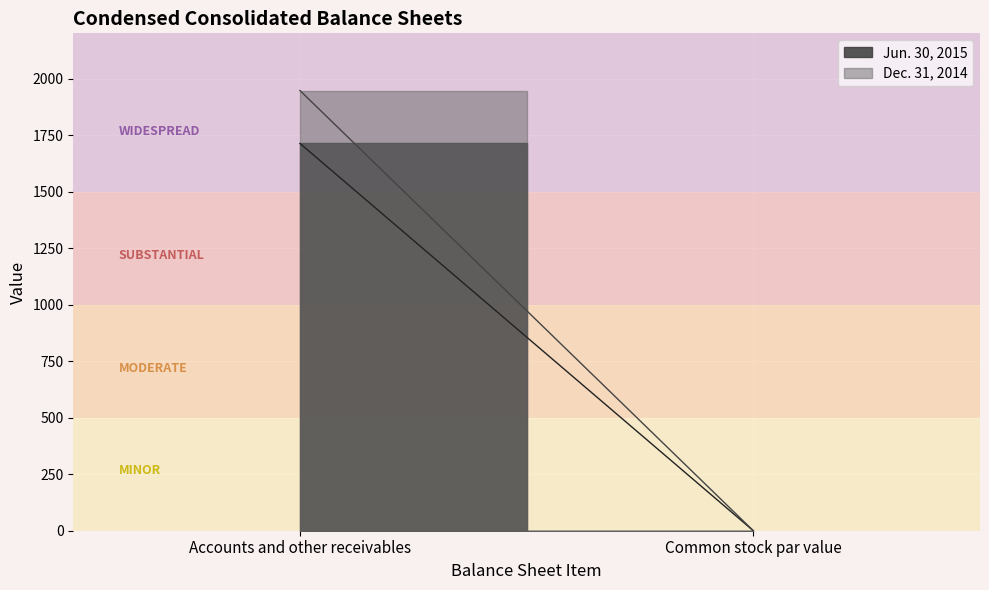

Is the value of Jun. 30, 2015 at Accounts and other receivables greater than the value of Dec. 31, 2014 at Accounts and other receivables?

No